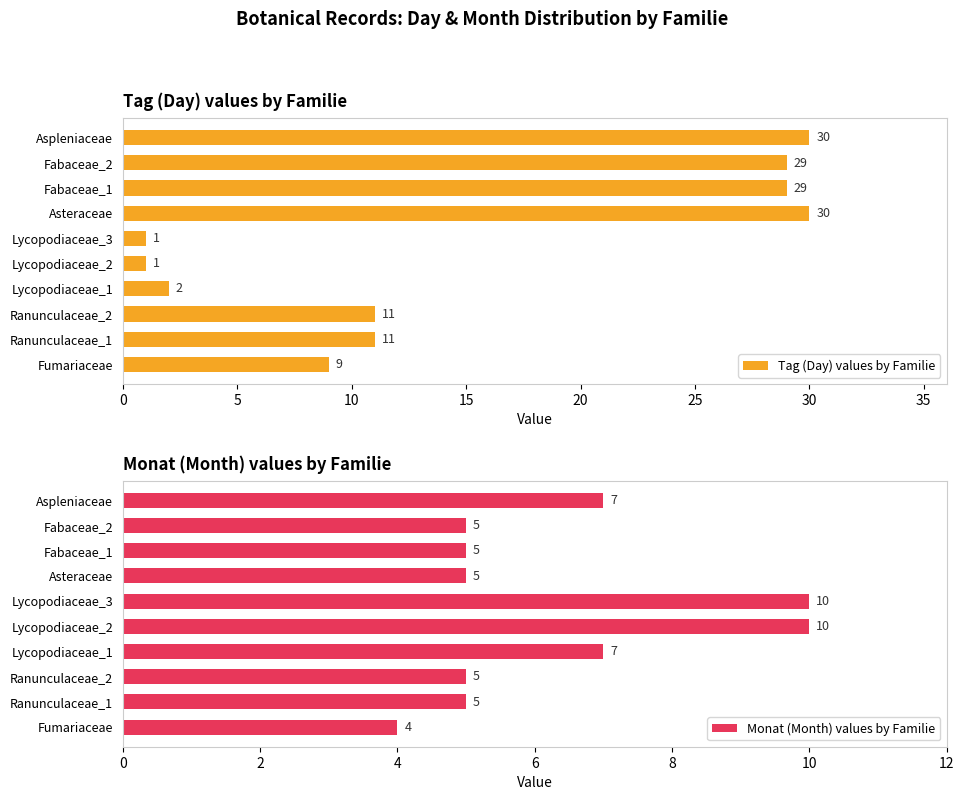

True or false: Tag (Day) values by Familie has a value of 29 at Fabaceae_2.

True